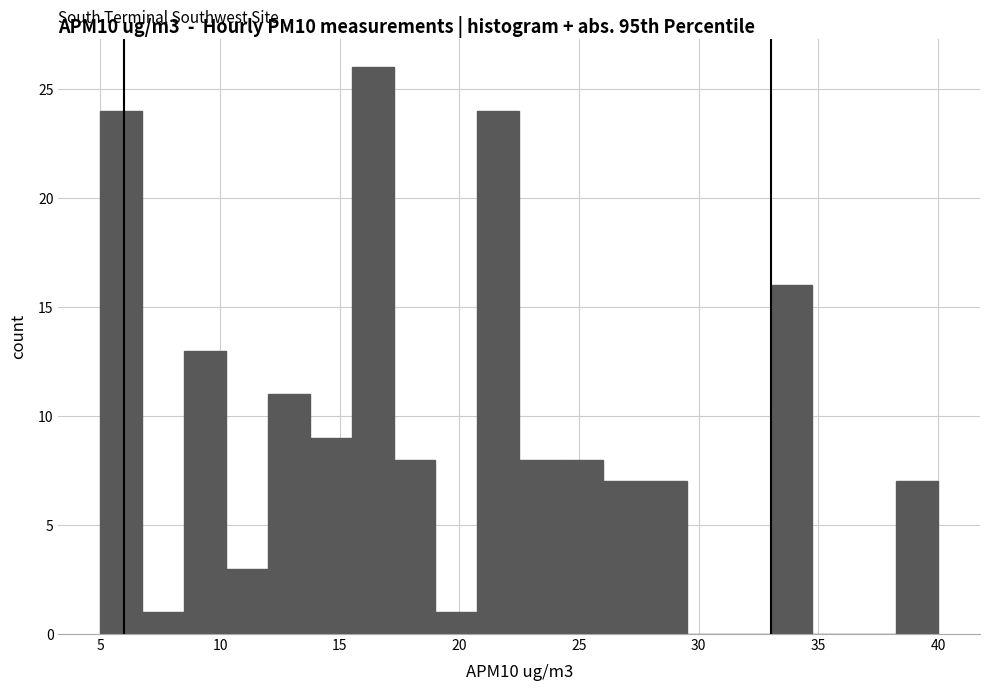

Around what value on the x-axis is the tallest bar? Give the approximate position of its centre, as read against the axis.

16.5